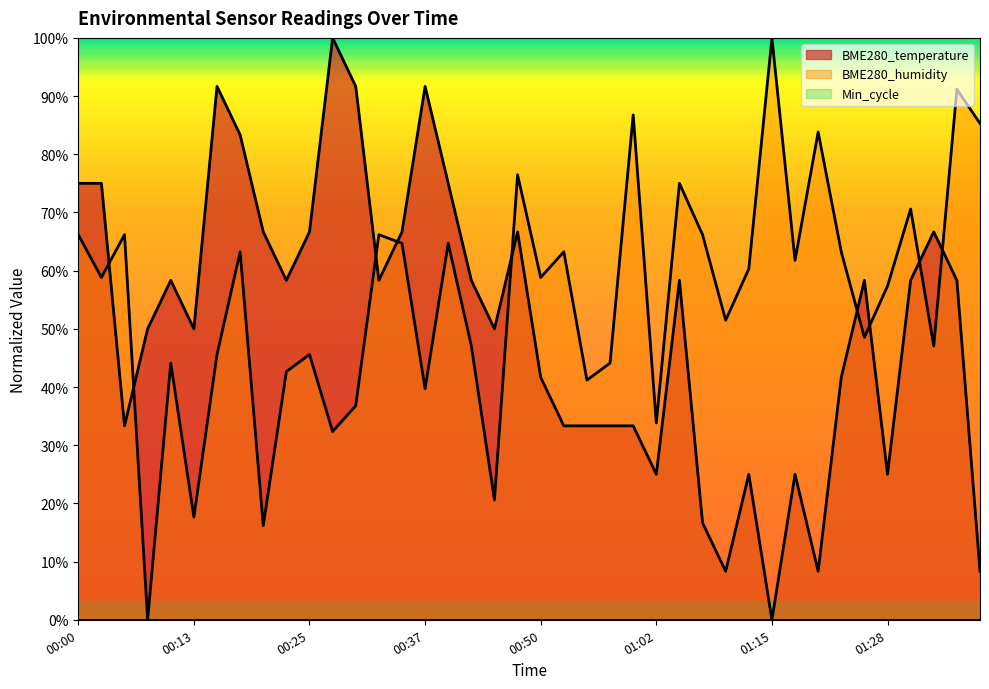

What is the label of the 34th point from the left?

01:23